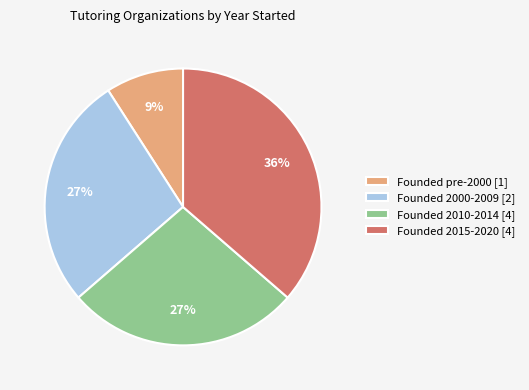

Count the number of slices in the pie.

4